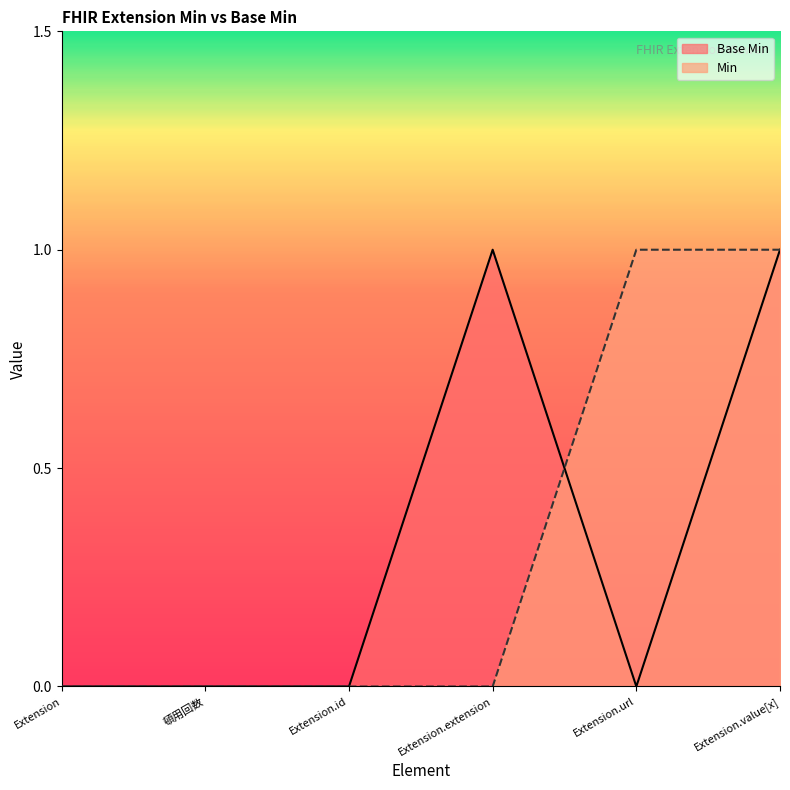

What is the label of the 5th point from the right?

頓用回数